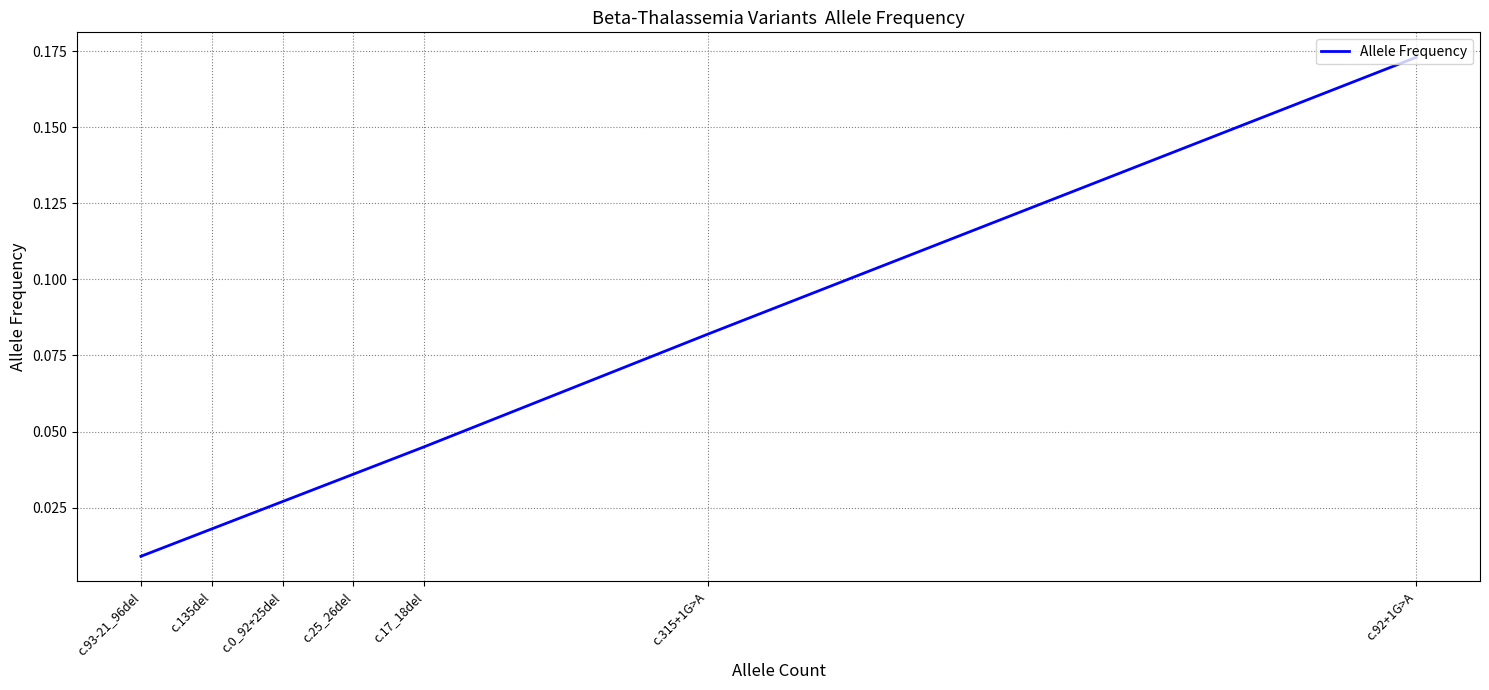

Is it true that the value at c.92+1G>A is 0.1?

False